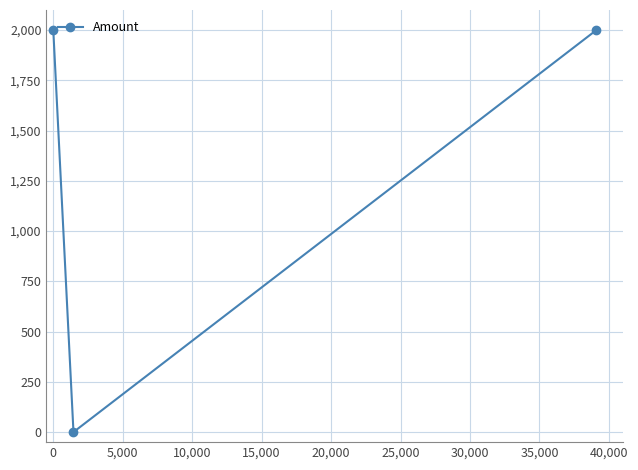

What is the value of the 3rd point from the left?

1999.5